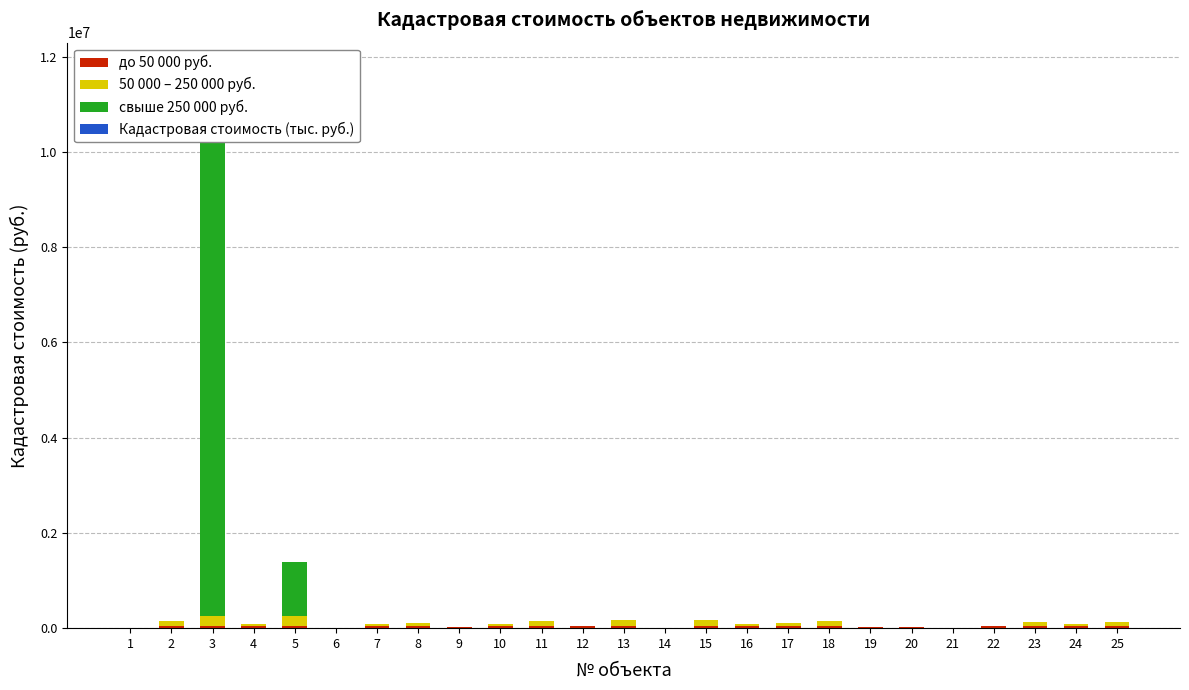

At how many categories does at least one series exceed 7798877?

1